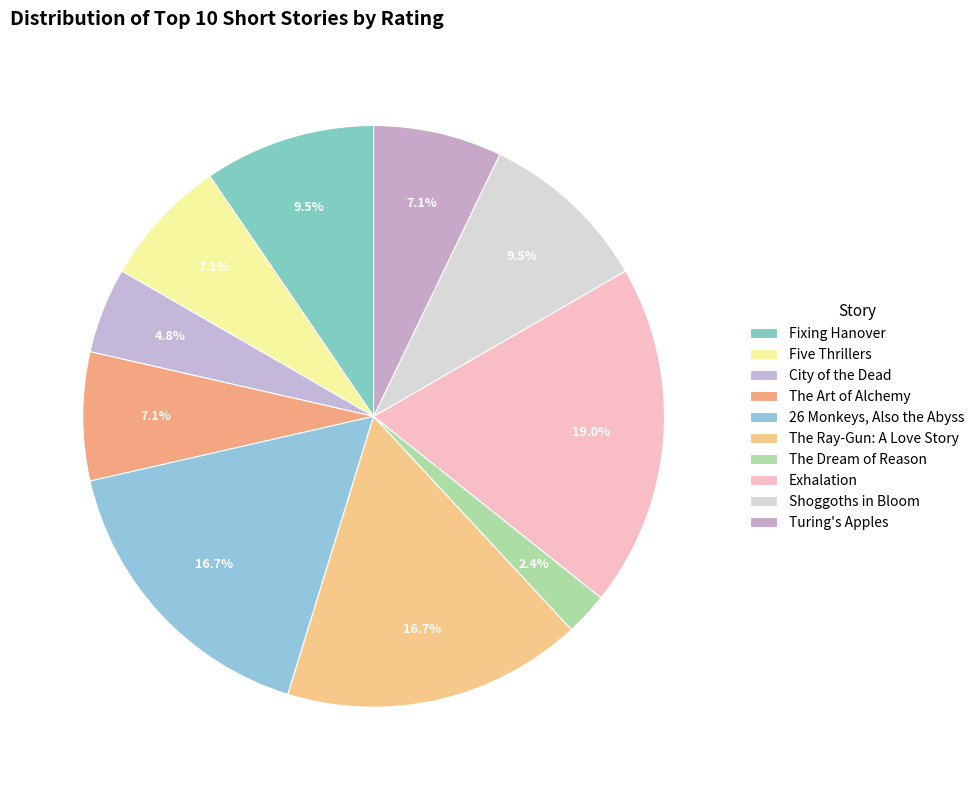

How much of the chart is everything except Fixing Hanover?

90.5%